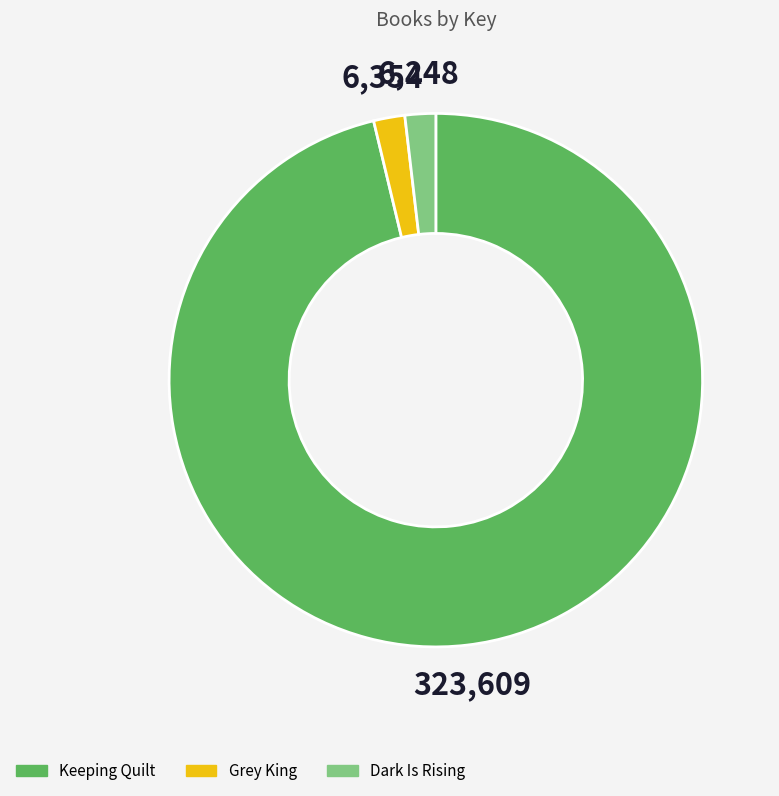

Which has a higher value, Grey King or Keeping Quilt?

Keeping Quilt